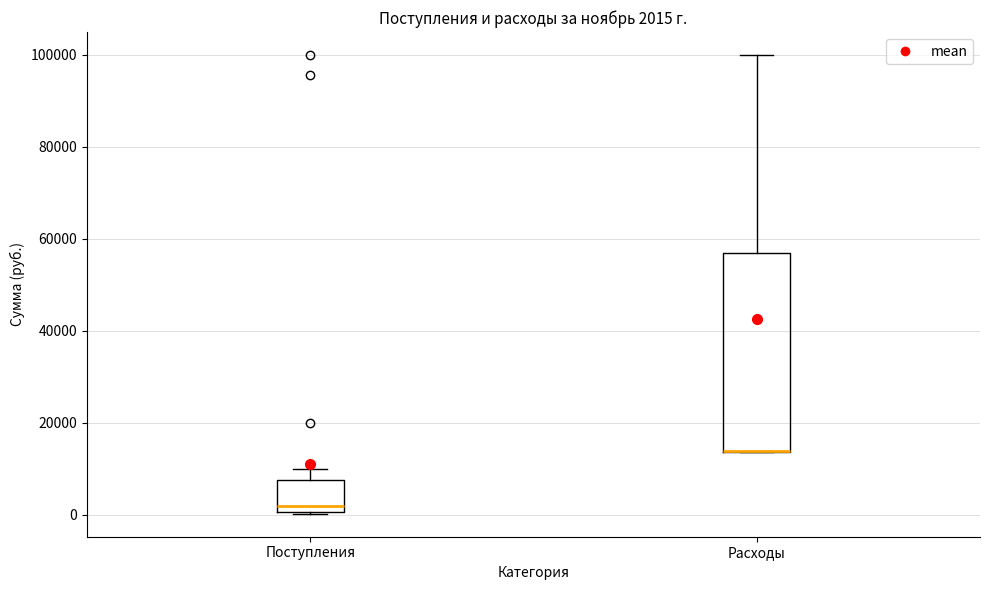

Comparing the boxes themselves (not the whiskers), which one is the tallest?

Расходы